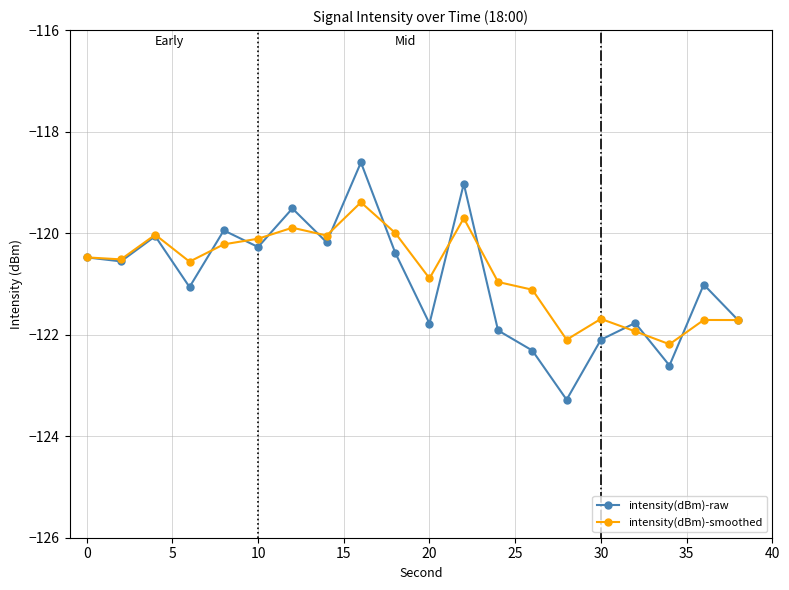

Rank the series by their maximum value, from lowest to highest.

intensity(dBm)-smoothed, intensity(dBm)-raw